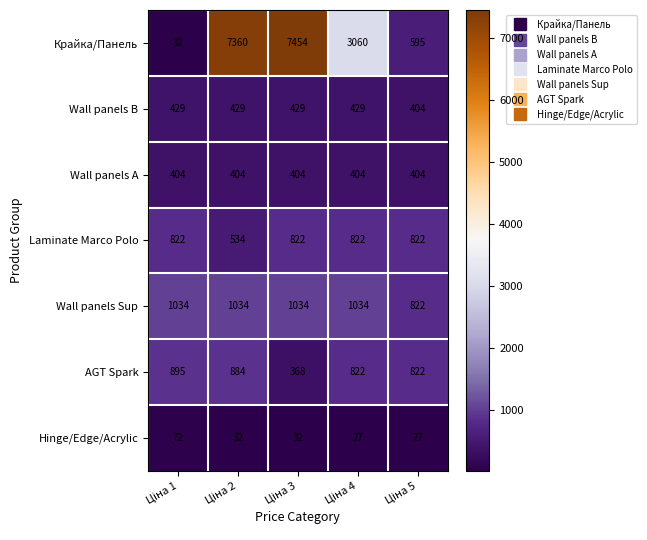

Which series has the largest total across all categories?

Крайка/Панель